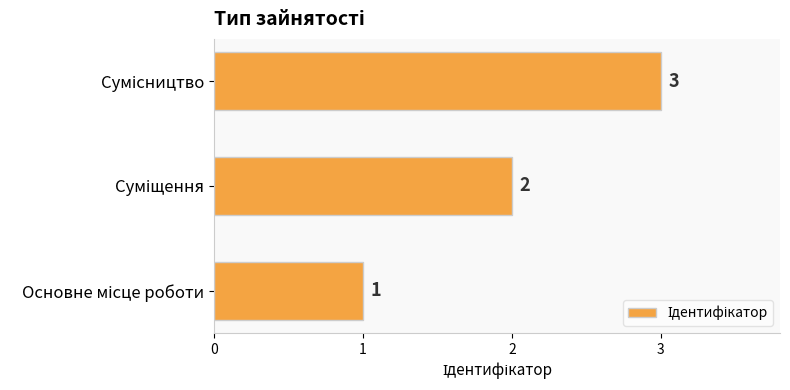

Count the values in the range 1 to 3.

3